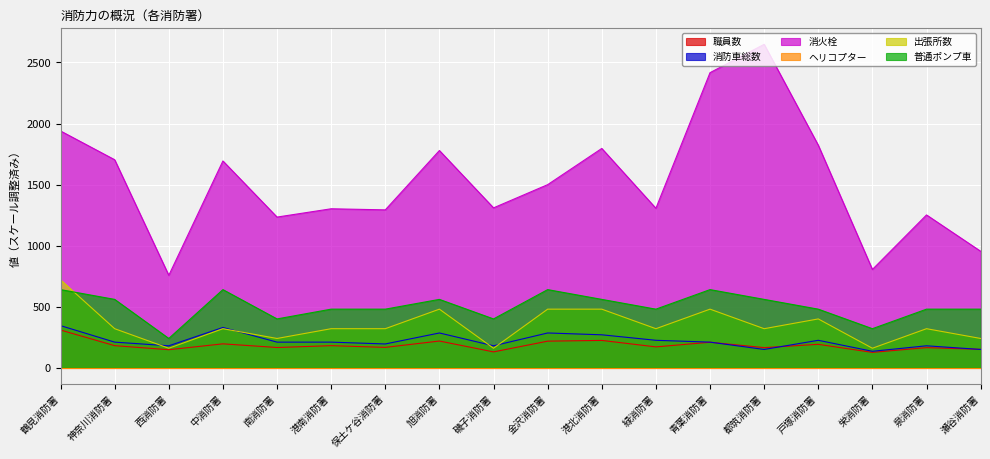

What value does the 出張所数 series have at 戸塚消防署?

400.0